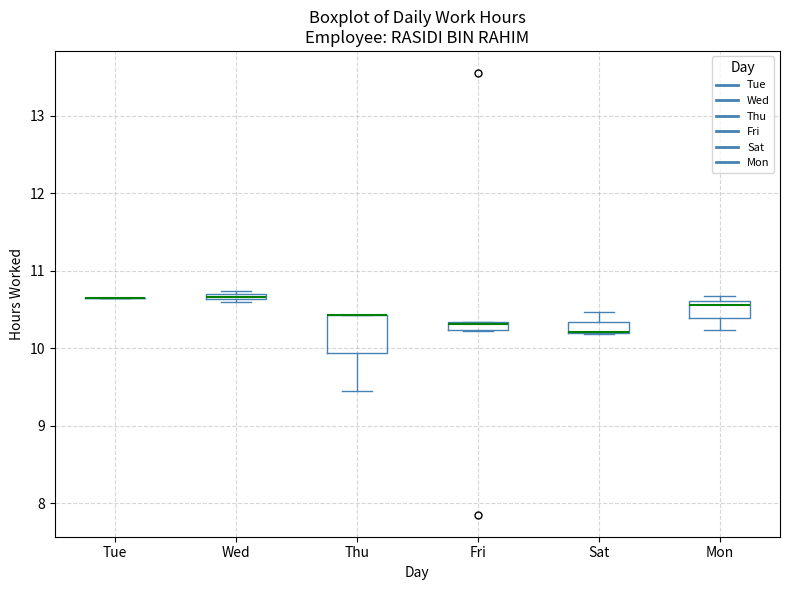

Comparing the boxes themselves (not the whiskers), which one is the tallest?

Thu